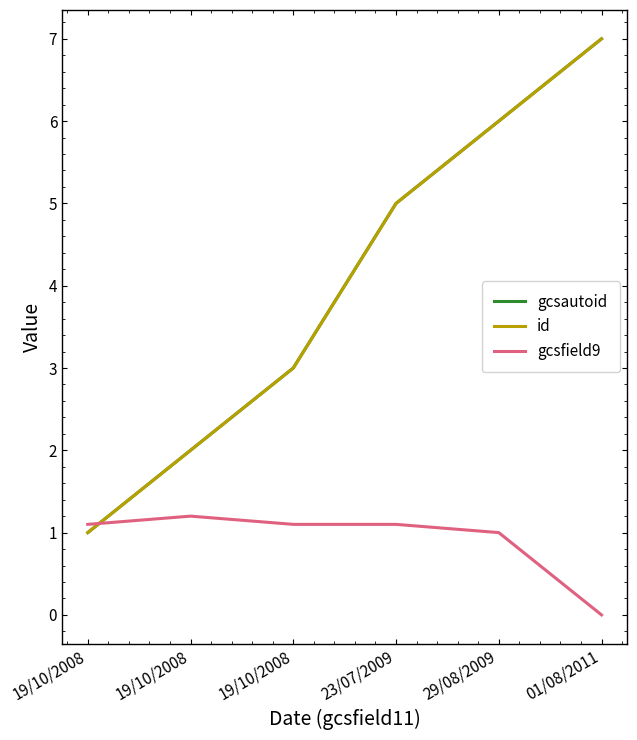

Between 01/08/2011 and 19/10/2008, which is larger?

01/08/2011